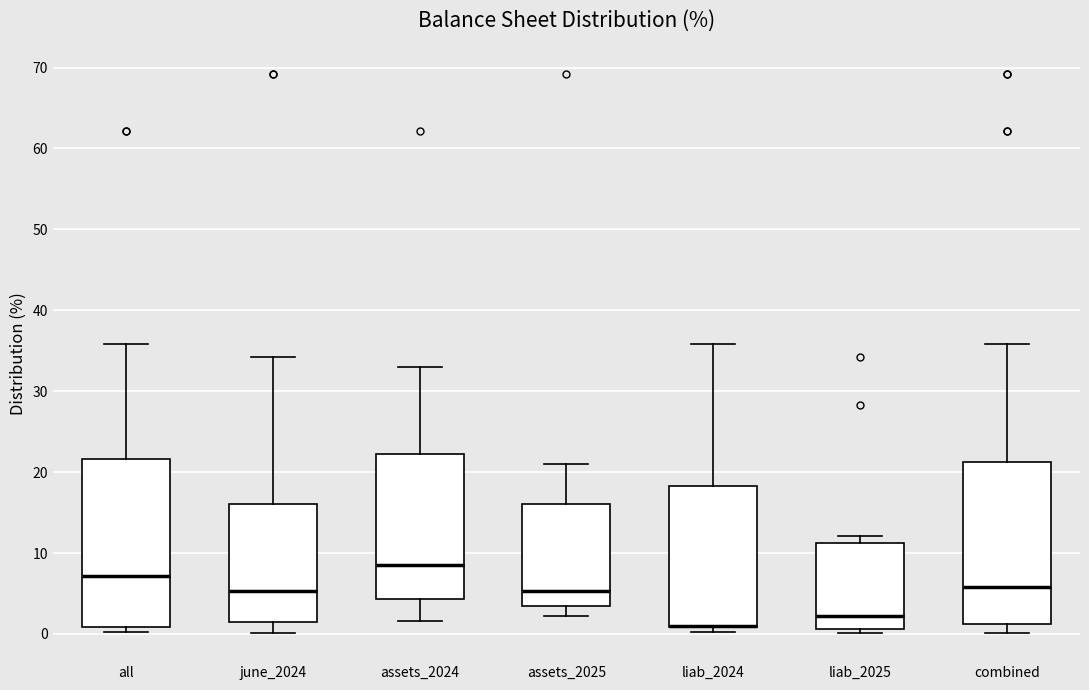

Where does the lower whisker of the box for assets_2024 end on the y-axis? The values are not printed on the chart, so give them approximately, as read against the axis.

2